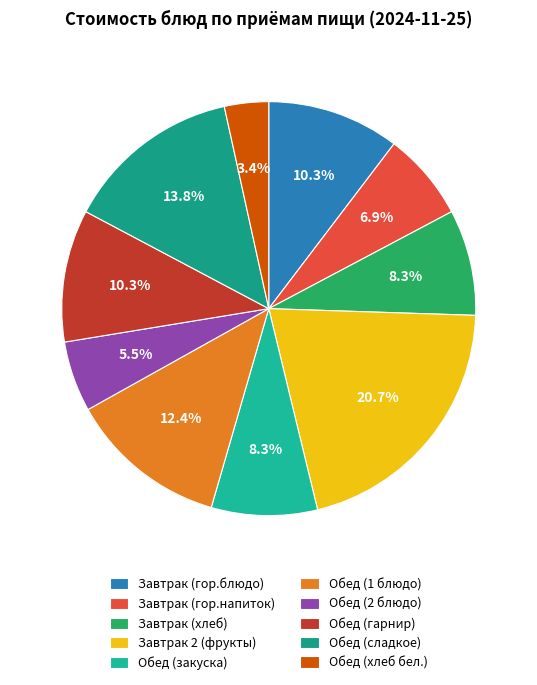

The Обед (хлеб бел.) slice represents 14% of the pie. True or false?

False